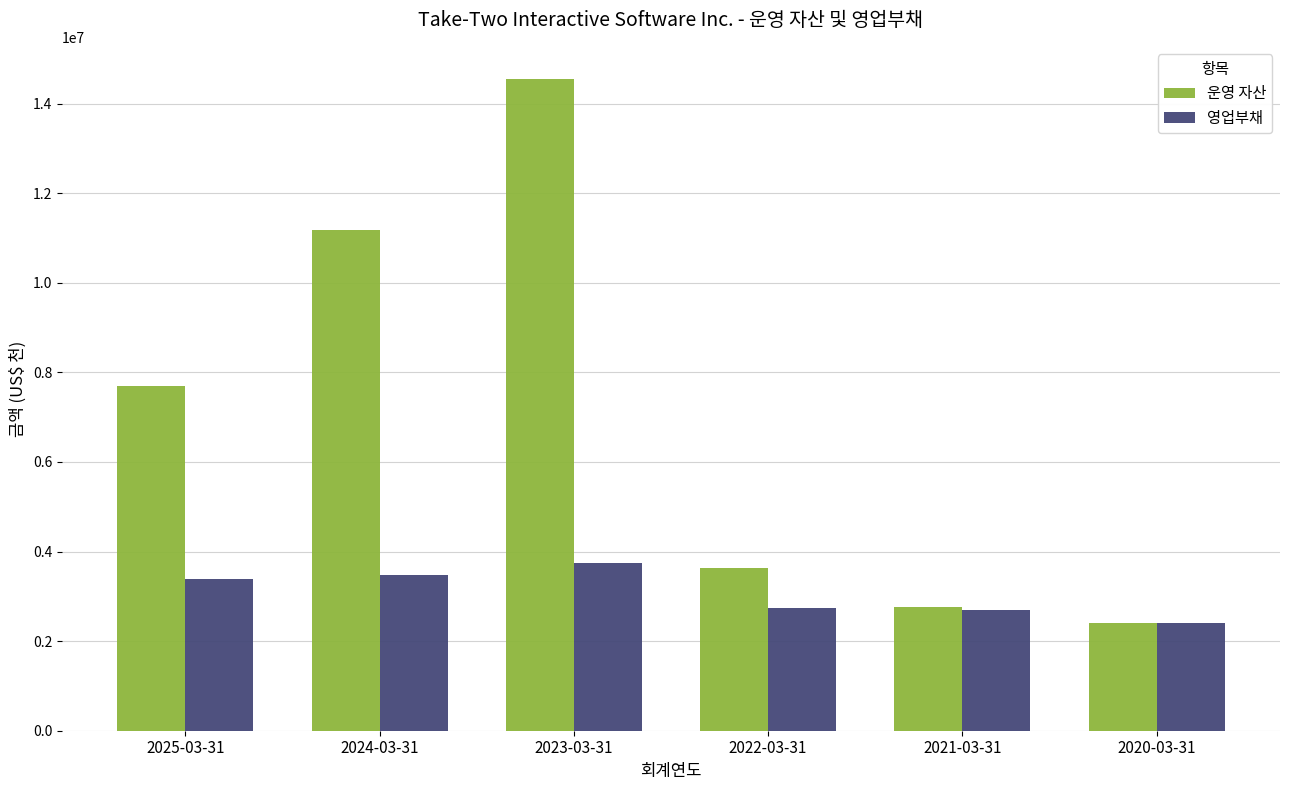

Rank the series at 2024-03-31 from lowest to highest value.

영업부채, 운영 자산